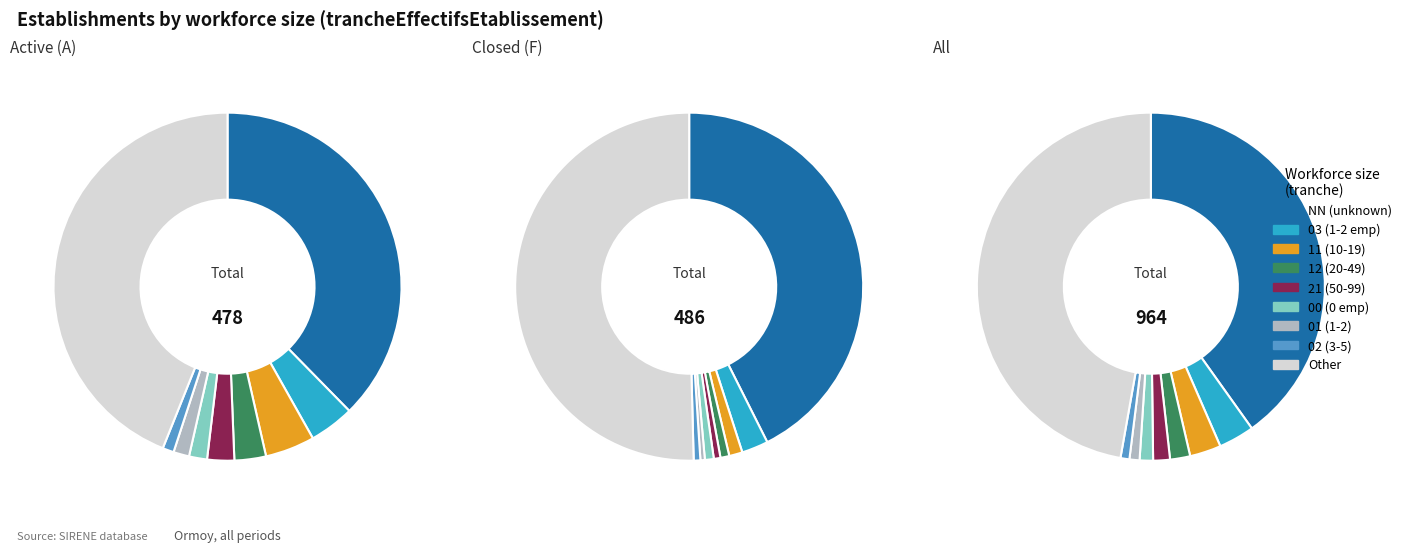

What percentage is NOT represented by 01?

99.1%